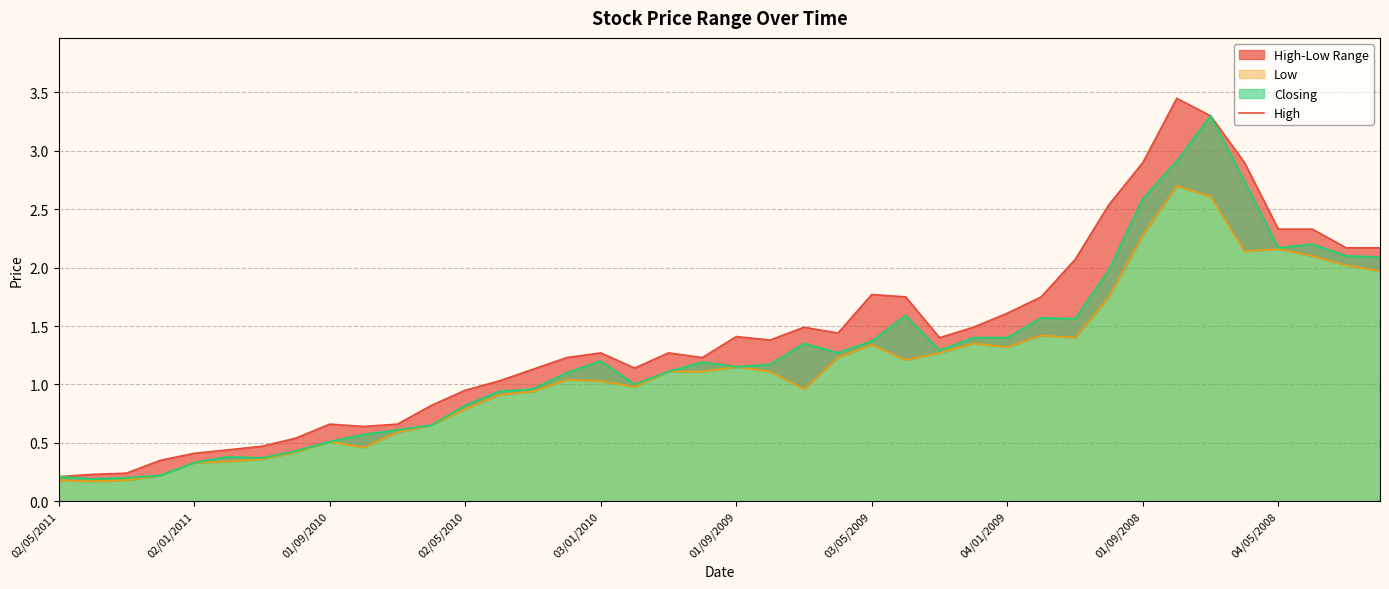

The value of Closing at 02/05/2011 is 0.2. True or false?

True